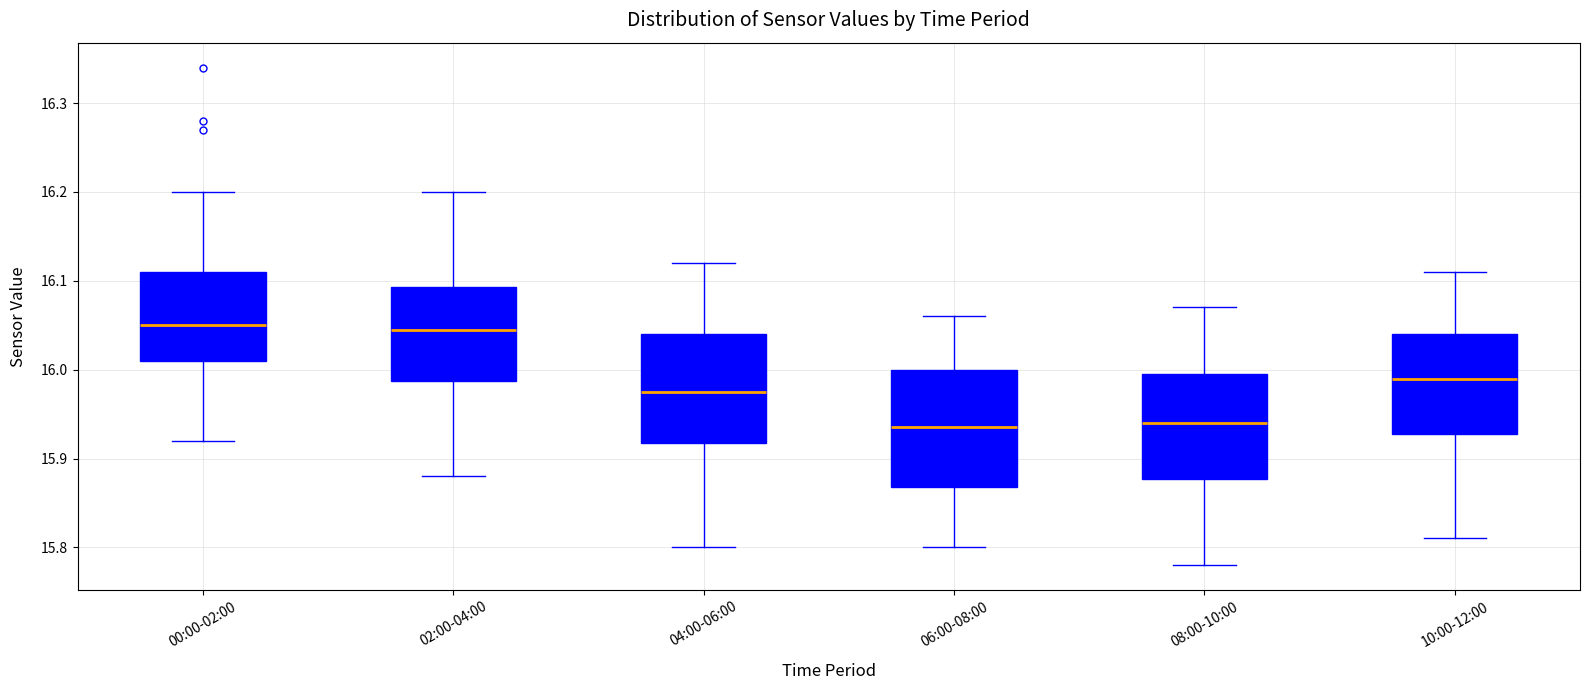

Reading left to right, read every box against the y-axis: the position of its median line, the range the box covers, and the ends of its whiskers. The values are not printed on the chart, so give them approximately, as read against the axis.

00:00-02:00: median 16.05, box 16.01 to 16.11, whiskers 15.92 to 16.20
02:00-04:00: median 16.05, box 15.99 to 16.09, whiskers 15.88 to 16.20
04:00-06:00: median 15.98, box 15.92 to 16.04, whiskers 15.80 to 16.12
06:00-08:00: median 15.94, box 15.87 to 16.00, whiskers 15.80 to 16.06
08:00-10:00: median 15.94, box 15.88 to 16.00, whiskers 15.78 to 16.07
10:00-12:00: median 15.99, box 15.93 to 16.04, whiskers 15.81 to 16.11